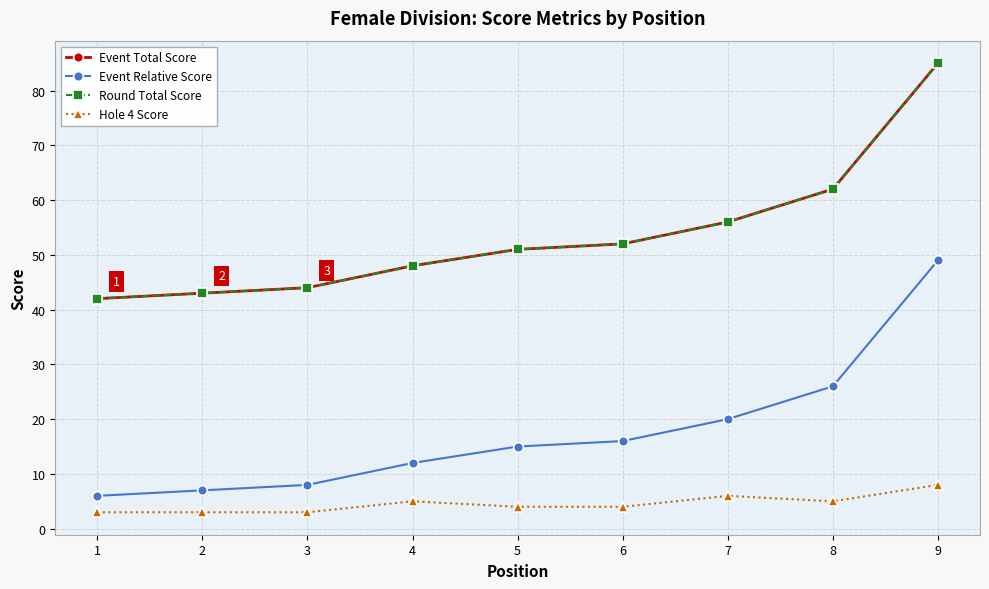

What is the value of the Hole 4 Score point at the 5th from the left?

4